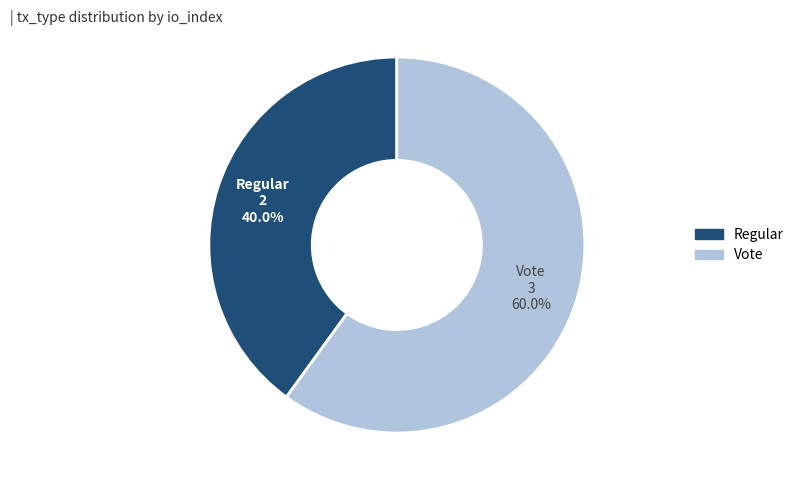

True or false: Regular accounts for 47% of the total.

False